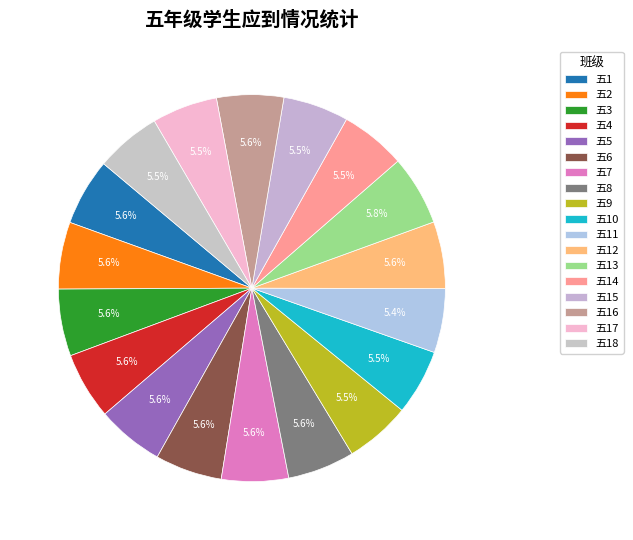

How many segments does this pie chart have?

18